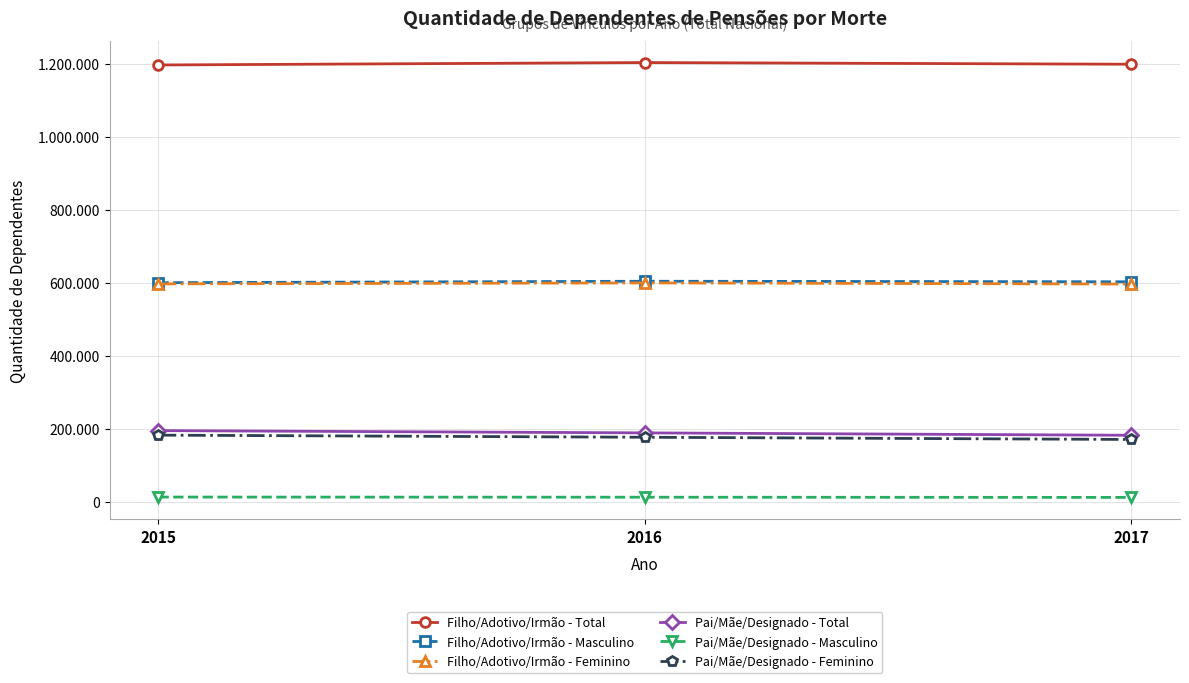

What are all the series names shown in the legend?

Filho/Adotivo/Irmão - Total, Filho/Adotivo/Irmão - Masculino, Filho/Adotivo/Irmão - Feminino, Pai/Mãe/Designado - Total, Pai/Mãe/Designado - Masculino, Pai/Mãe/Designado - Feminino